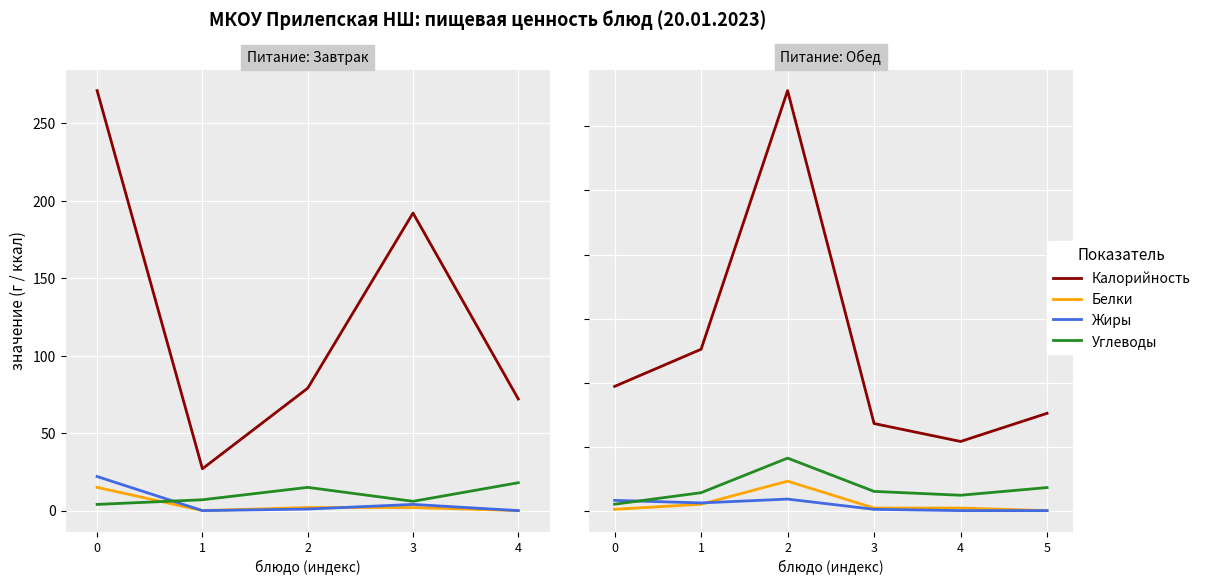

What is the sum of the Углеводы values at 2 and 4?

53